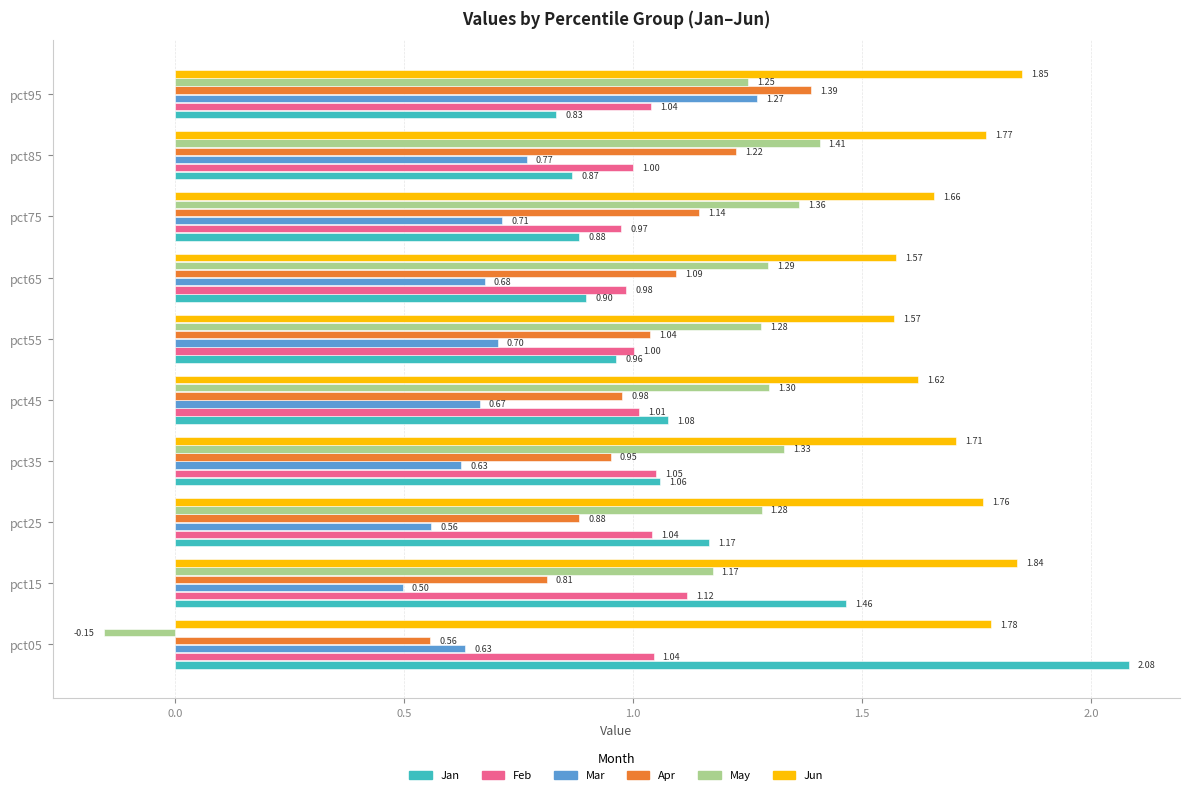

At pct75, list the series in order from largest to smallest.

Jun, May, Apr, Feb, Jan, Mar